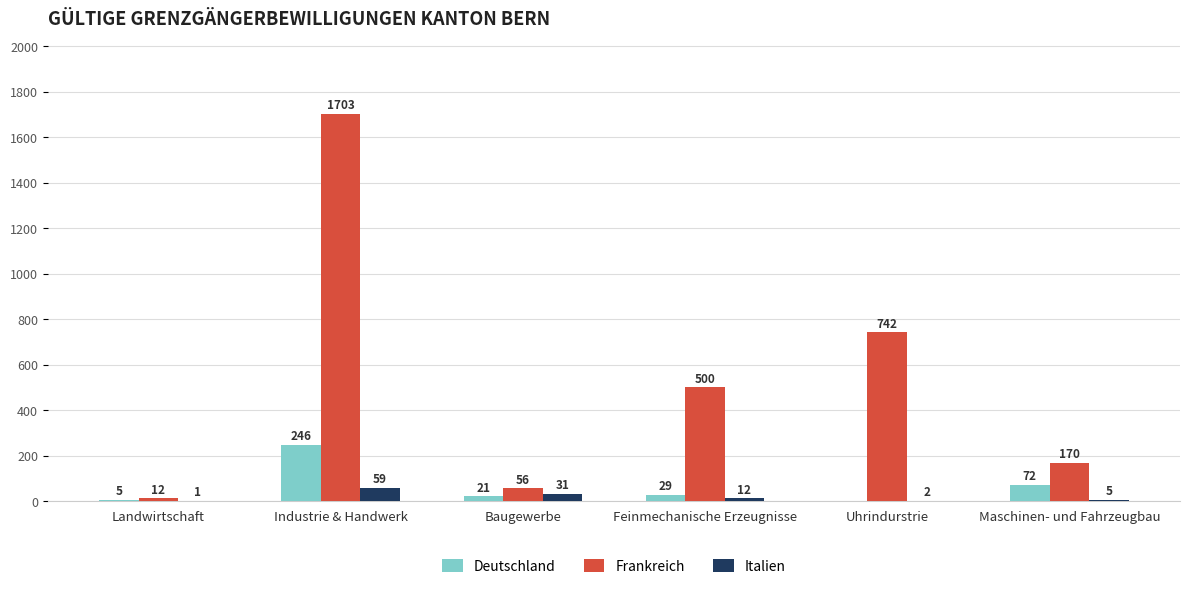

The value of Frankreich at Industrie & Handwerk is 1703. True or false?

True